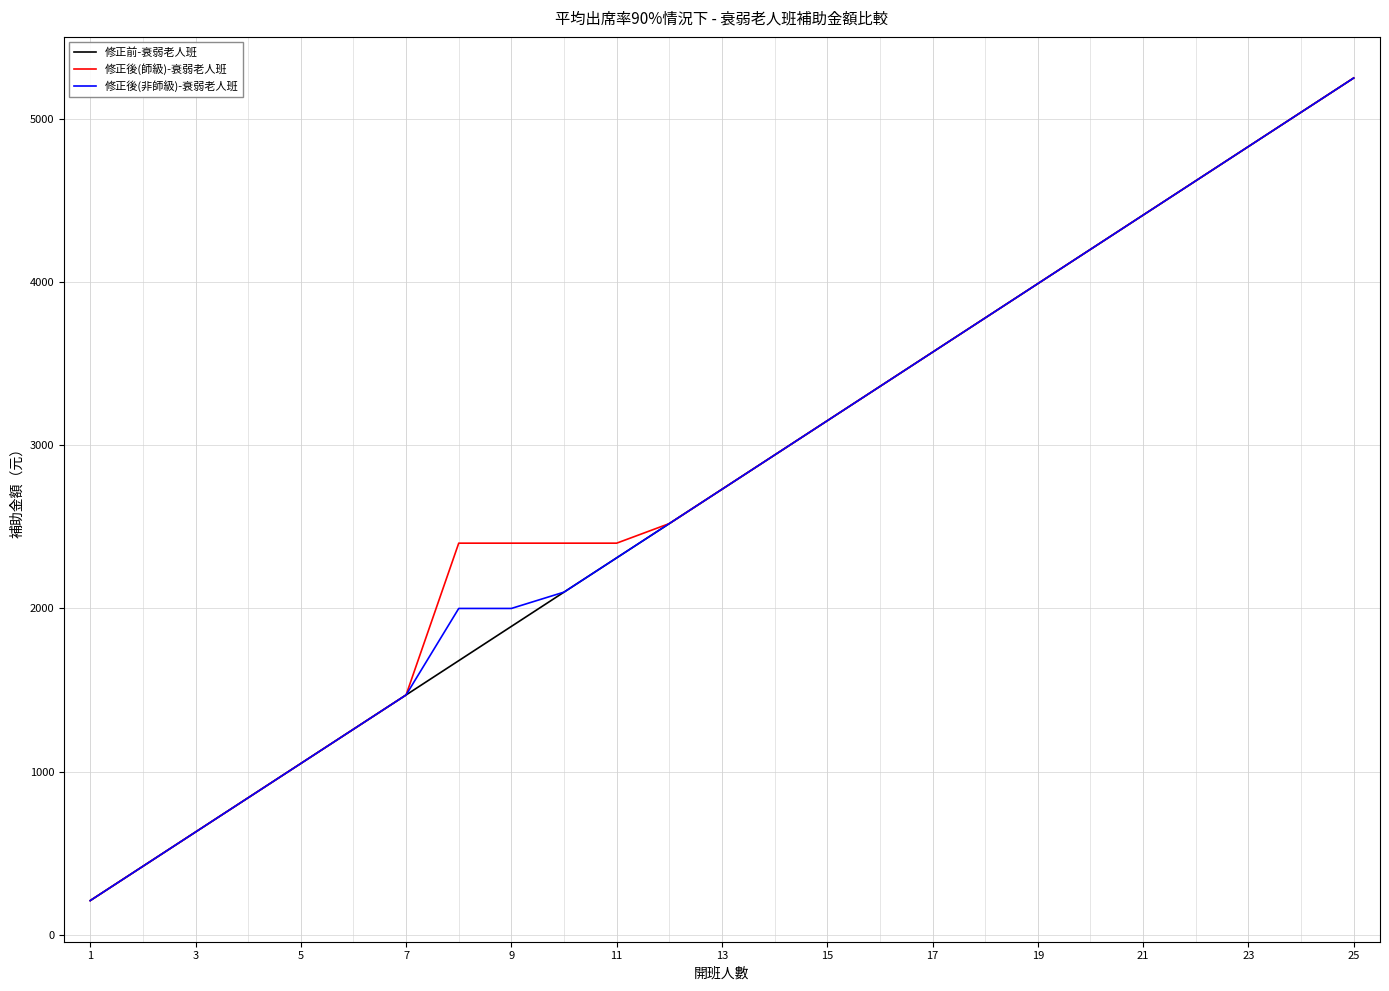

What is the maximum value shown in the chart?

5250